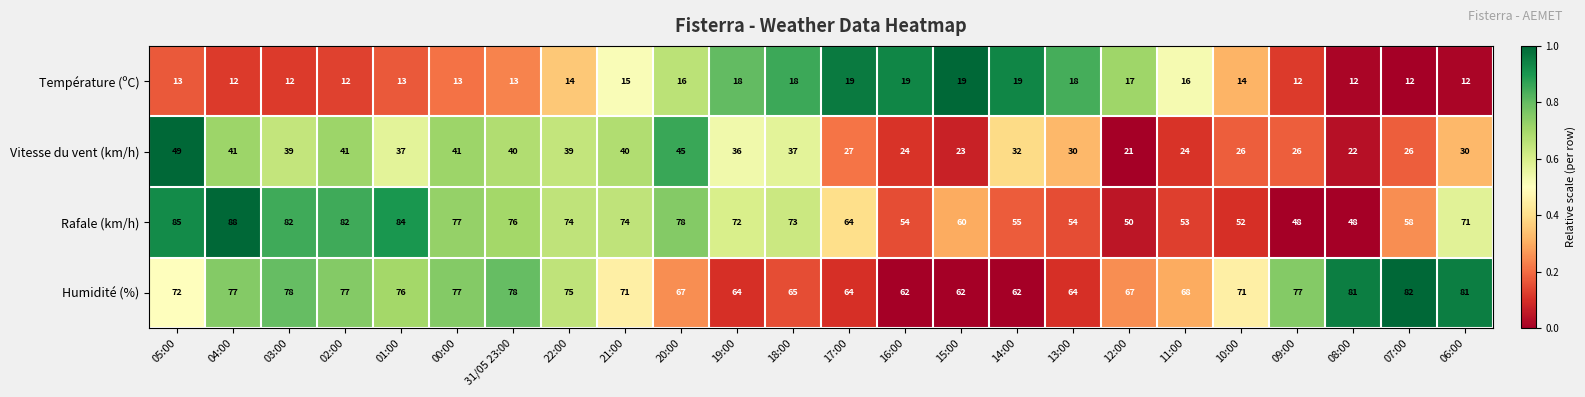

The value of Température (ºC) at 15:00 is 19. True or false?

True